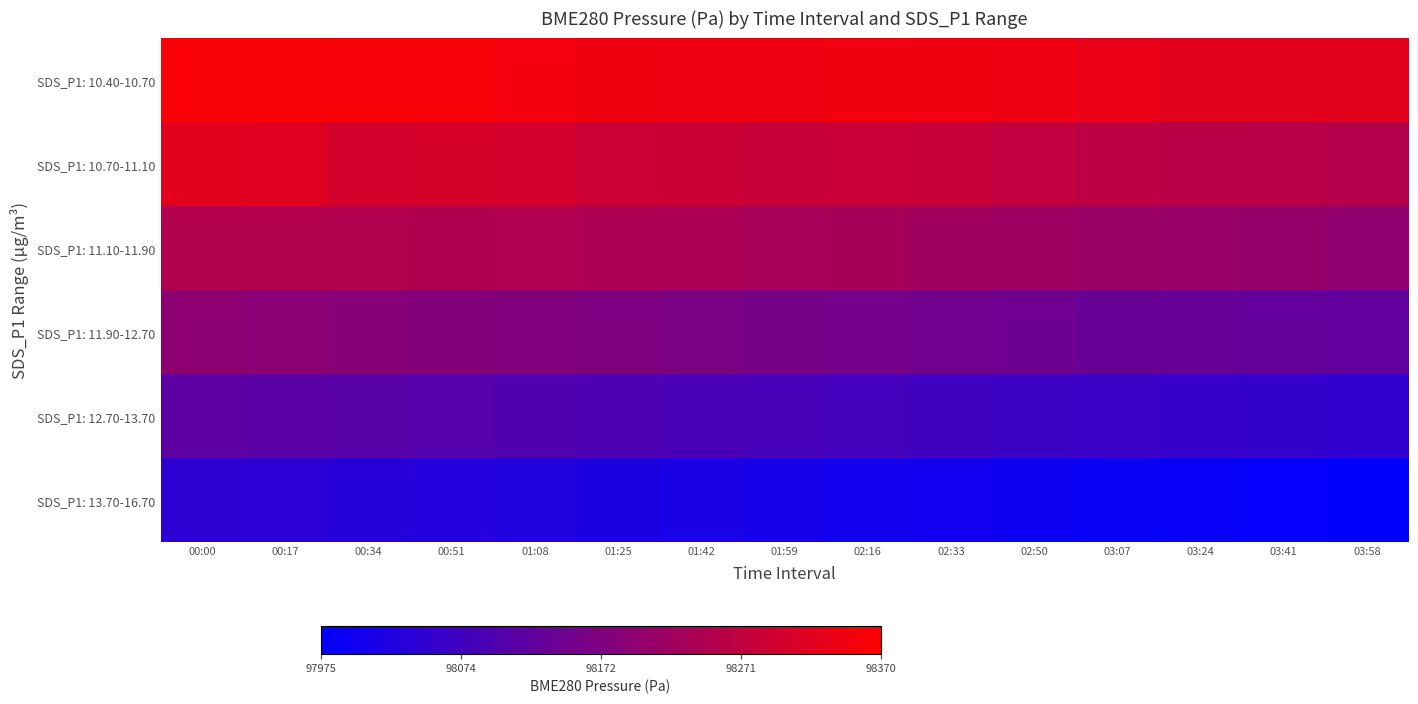

Rank the series by their maximum value, from highest to lowest.

SDS_P1: 10.40-10.70, SDS_P1: 10.70-11.10, SDS_P1: 11.10-11.90, SDS_P1: 11.90-12.70, SDS_P1: 12.70-13.70, SDS_P1: 13.70-16.70